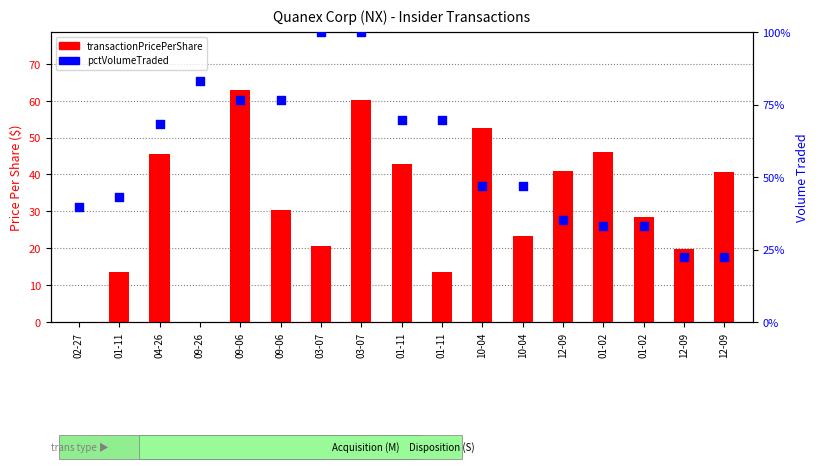

Which series has the widest spread of Y values?

pctVolumeTraded